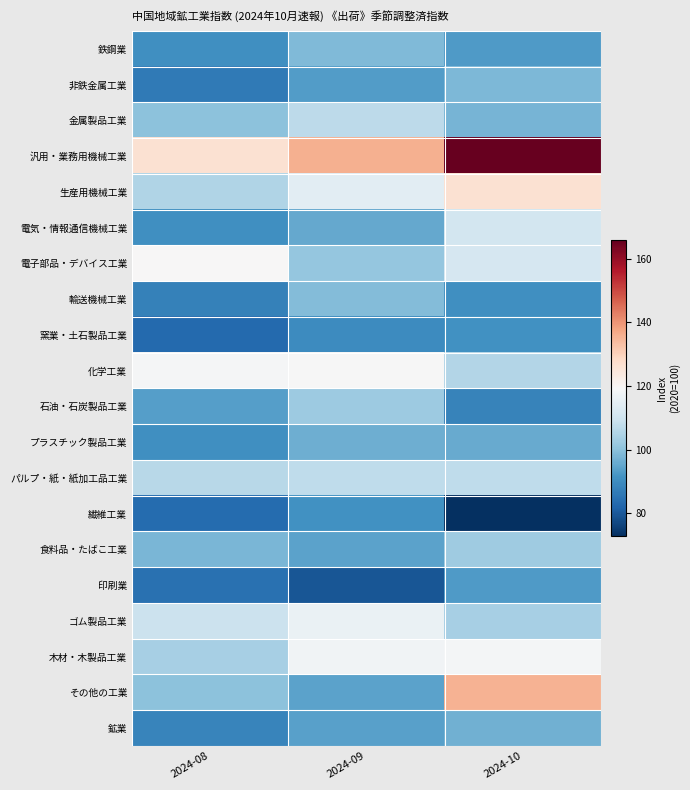

Reading left to right, transcribe all the data shown in this chart.

鉄鋼業: 2024-08=90.6	2024-09=98.6	2024-10=92.8
非鉄金属工業: 2024-08=86.3	2024-09=93.3	2024-10=98.2
金属製品工業: 2024-08=100.3	2024-09=106.9	2024-10=97.6
汎用・業務用機械工業: 2024-08=126.5	2024-09=135.7	2024-10=165.8
生産用機械工業: 2024-08=105.2	2024-09=114.3	2024-10=126.5
電気・情報通信機械工業: 2024-08=90.7	2024-09=95.4	2024-10=110.7
電子部品・デバイス工業: 2024-08=119.4	2024-09=101.1	2024-10=111.5
輸送機械工業: 2024-08=87.8	2024-09=98.9	2024-10=90.7
窯業・土石製品工業: 2024-08=82.9	2024-09=89.8	2024-10=91.2
化学工業: 2024-08=118.6	2024-09=119.1	2024-10=105.6
石油・石炭製品工業: 2024-08=93.6	2024-09=102.3	2024-10=88.2
プラスチック製品工業: 2024-08=90.8	2024-09=96.6	2024-10=95.9
パルプ・紙・紙加工品工業: 2024-08=106.5	2024-09=107.4	2024-10=107.5
繊維工業: 2024-08=83.6	2024-09=91.0	2024-10=72.7
食料品・たばこ工業: 2024-08=98.0	2024-09=94.3	2024-10=102.8
印刷業: 2024-08=84.7	2024-09=79.5	2024-10=92.8
ゴム製品工業: 2024-08=109.4	2024-09=116.2	2024-10=103.9
木材・木製品工業: 2024-08=103.8	2024-09=117.7	2024-10=118.2
その他の工業: 2024-08=100.2	2024-09=94.4	2024-10=135.6
鉱業: 2024-08=88.6	2024-09=94.1	2024-10=96.9